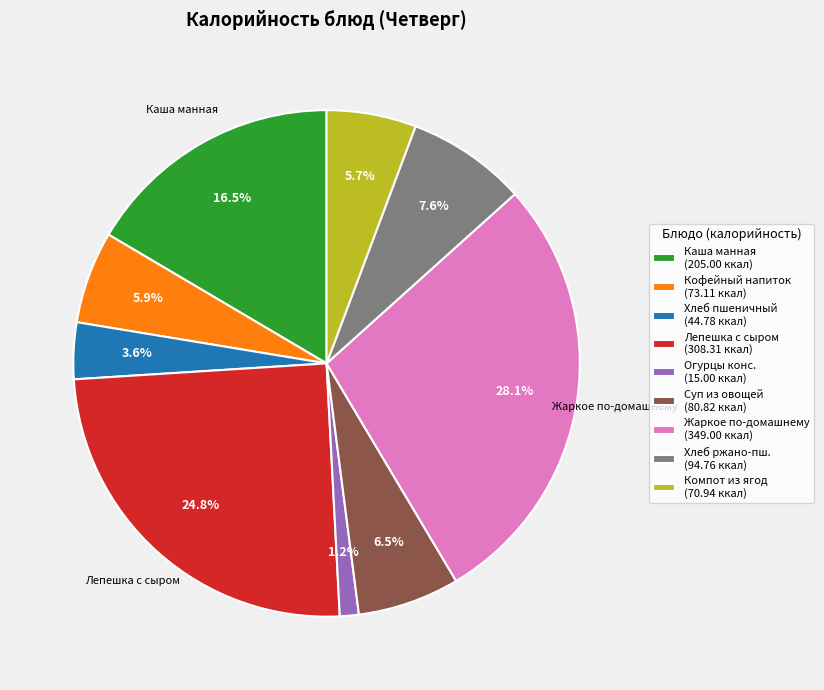

Approximately how many times larger is the value at Лепешка с сыром (308.31 ккал) compared to Кофейный напиток (73.11 ккал)?

4.2